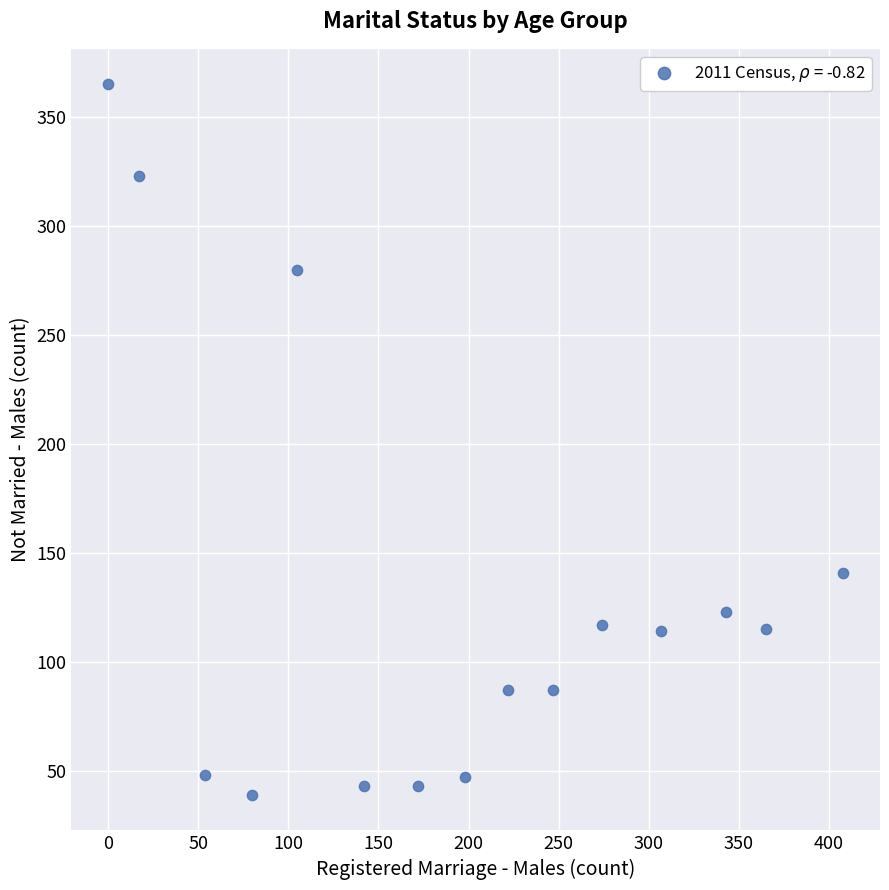

What Y value in the scatter plot is closest to 202?

141